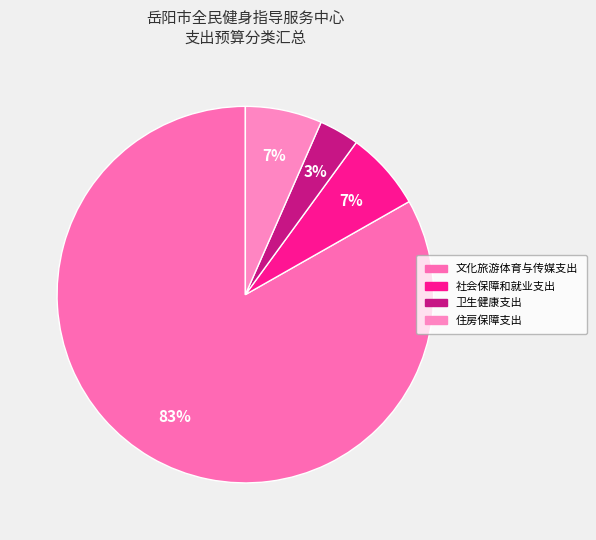

What percentage do 住房保障支出 and 卫生健康支出 together represent?

10.0%